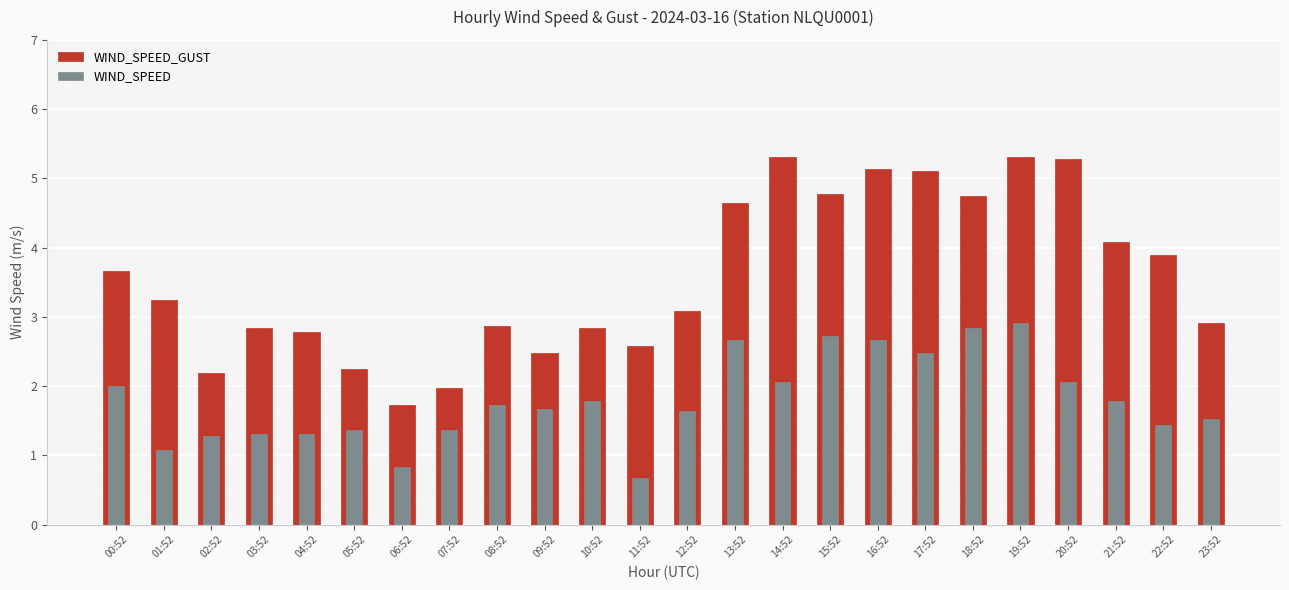

How many data points in WIND_SPEED_GUST are less than 3?

11